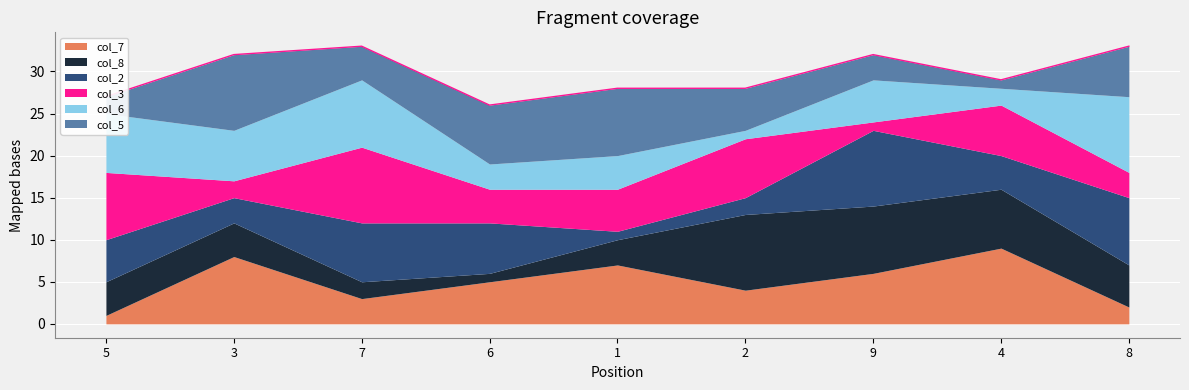

At which category is the sum across all series the highest?

7